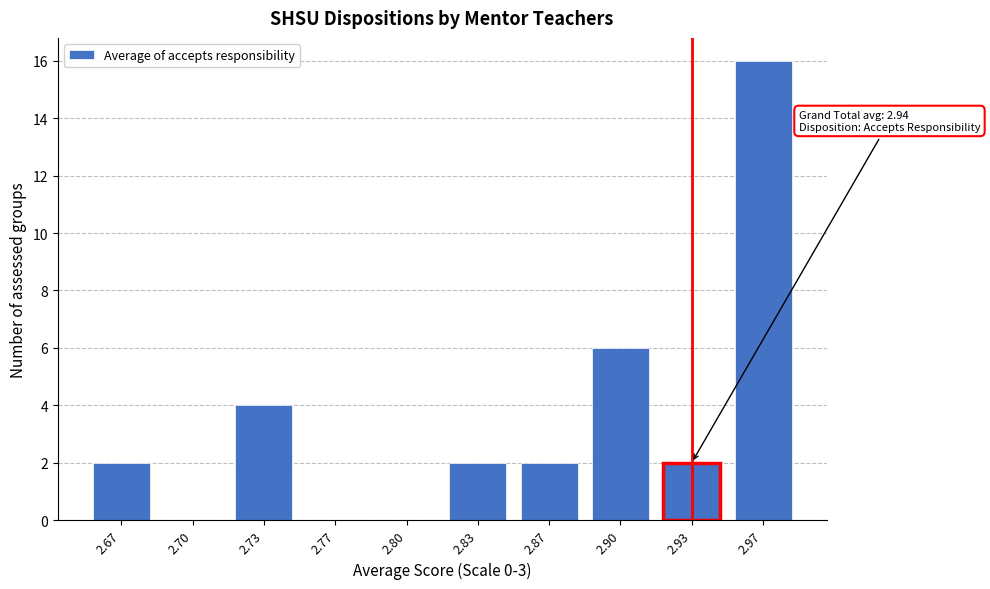

Reading right to left, what are all the values shown in this chart?

2.97=16	2.93=2	2.90=6	2.87=2	2.83=2	2.80=0	2.77=0	2.73=4	2.70=0	2.67=2